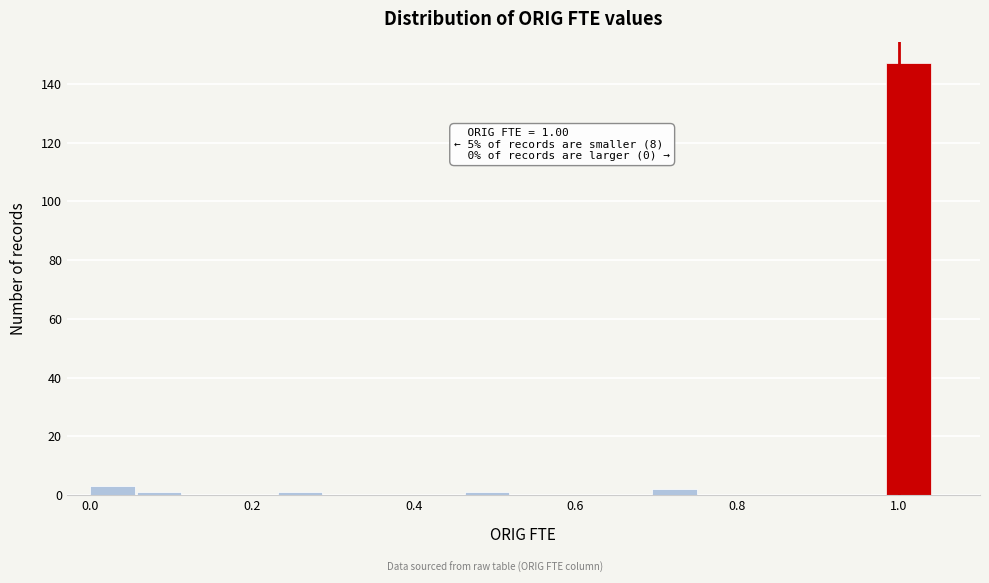

Around what value on the x-axis is the tallest bar? Give the approximate position of its centre, as read against the axis.

1.02